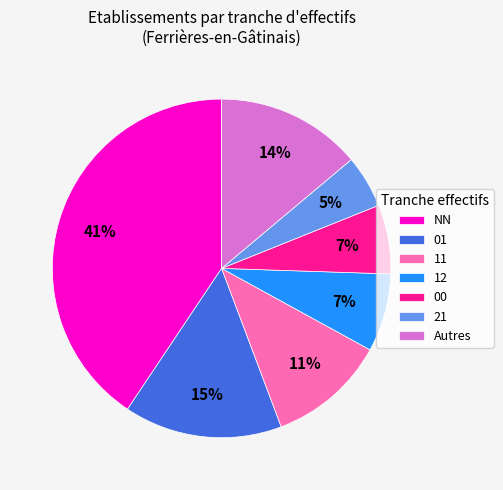

To the nearest percent, what is the difference between the largest and smallest slice percentages?

36%